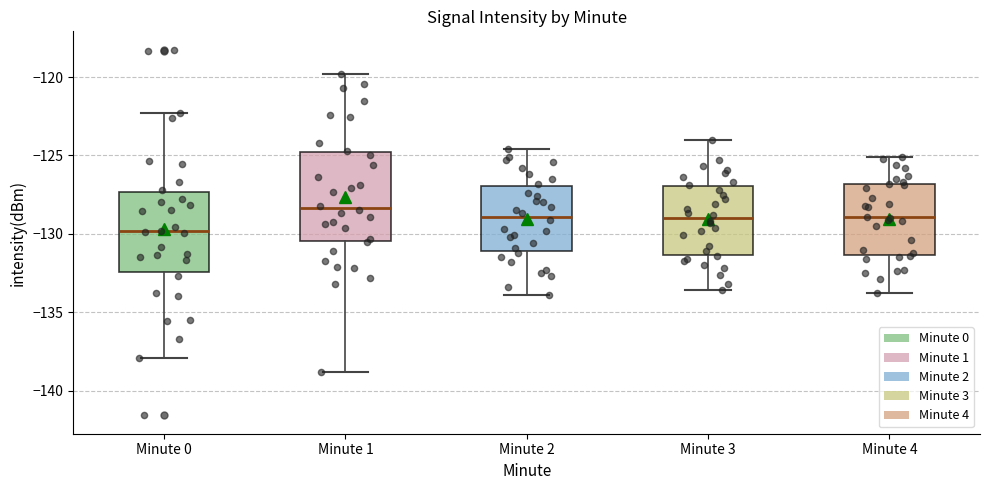

Comparing the boxes themselves (not the whiskers), which one is the tallest?

Minute 1